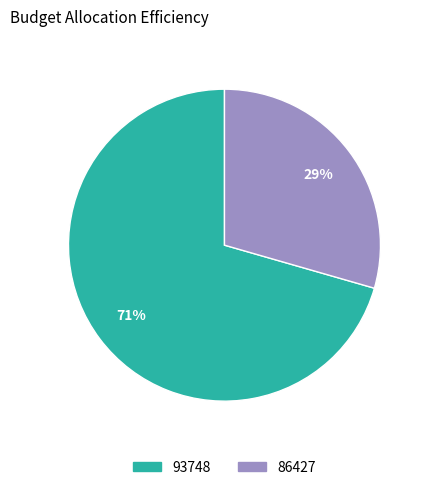

How many slices are in this pie chart?

2